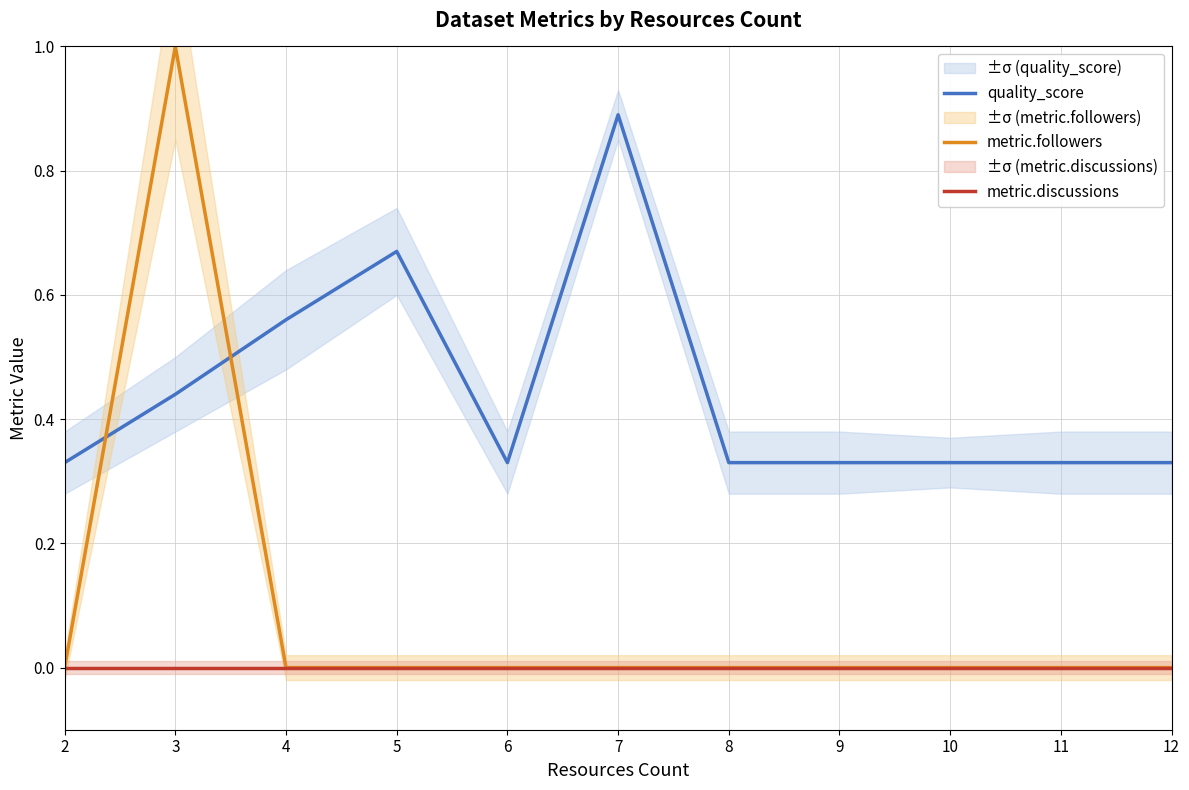

The quality_score series shows 0.6 at 12. True or false?

False